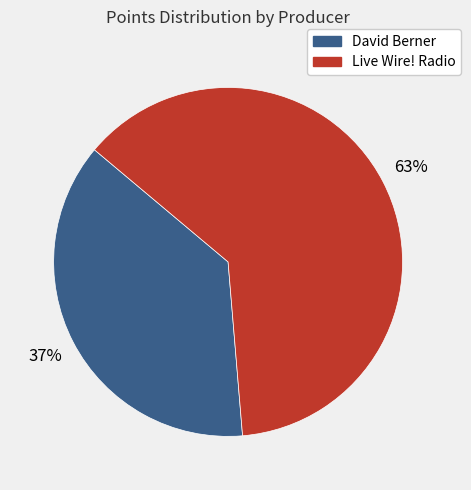

Is there a majority slice in this chart?

Yes